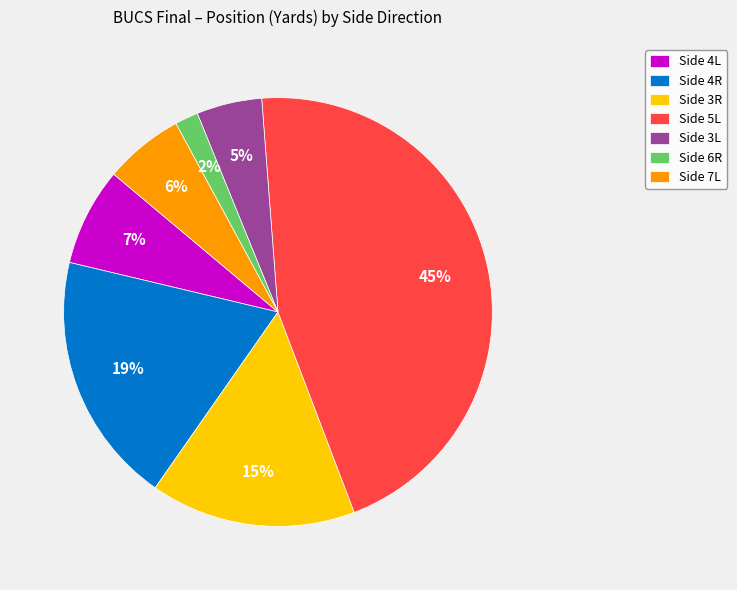

Which category has the biggest portion of the pie?

Side 5L